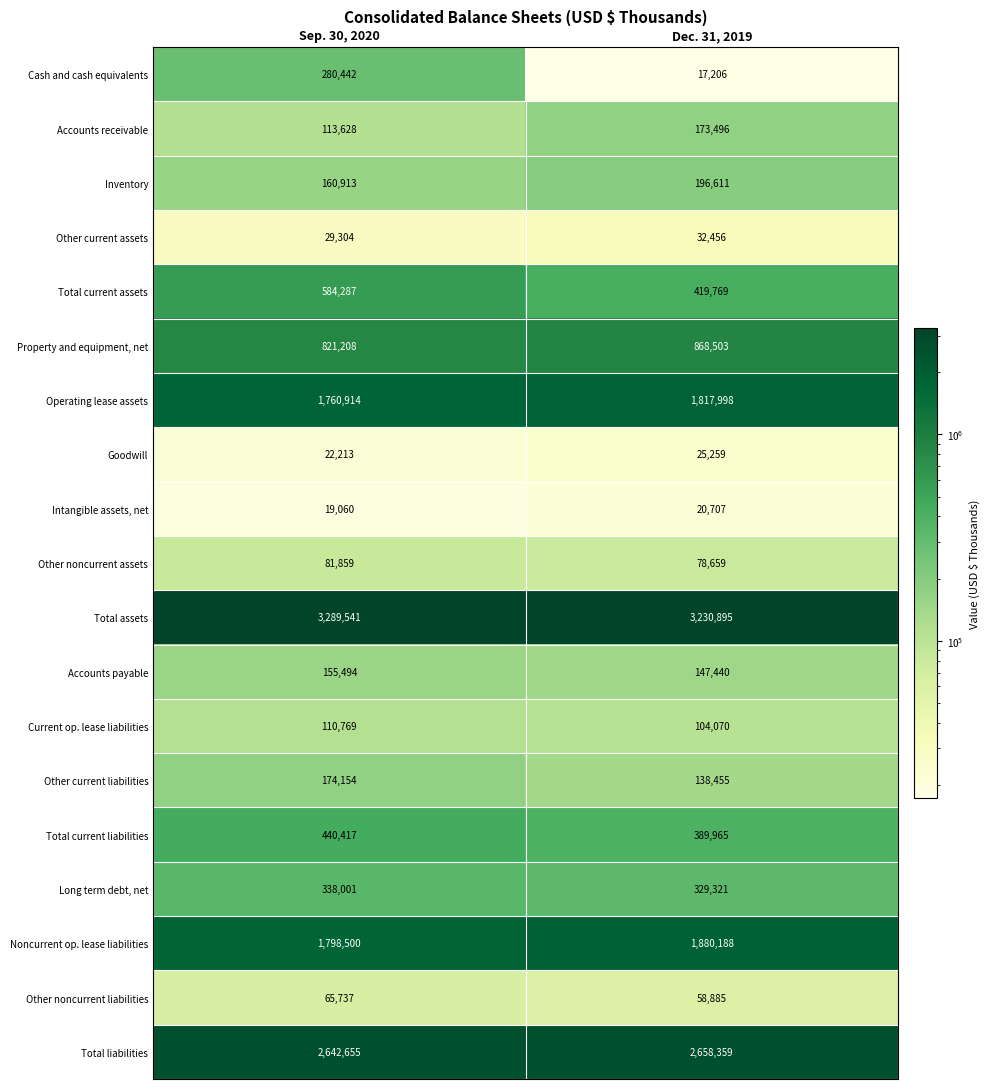

Which series has the widest spread of values?

Cash and cash equivalents